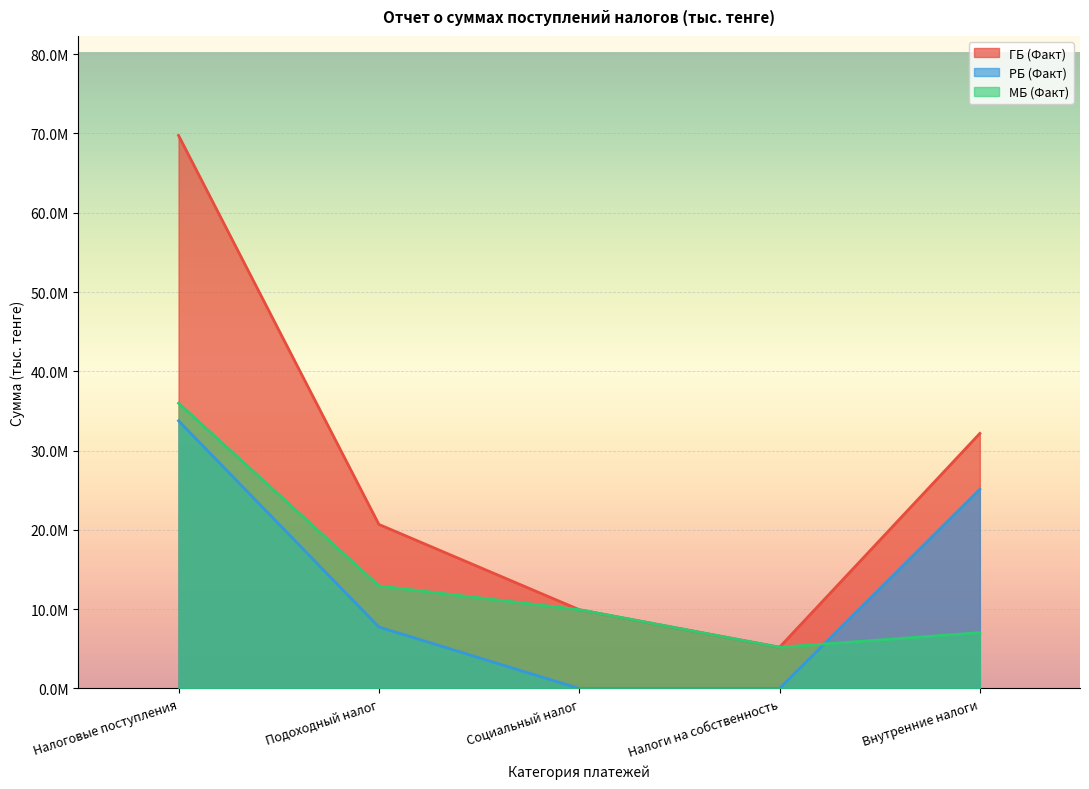

At which label is ГБ (Факт) closest to 37468938?

Внутренние налоги